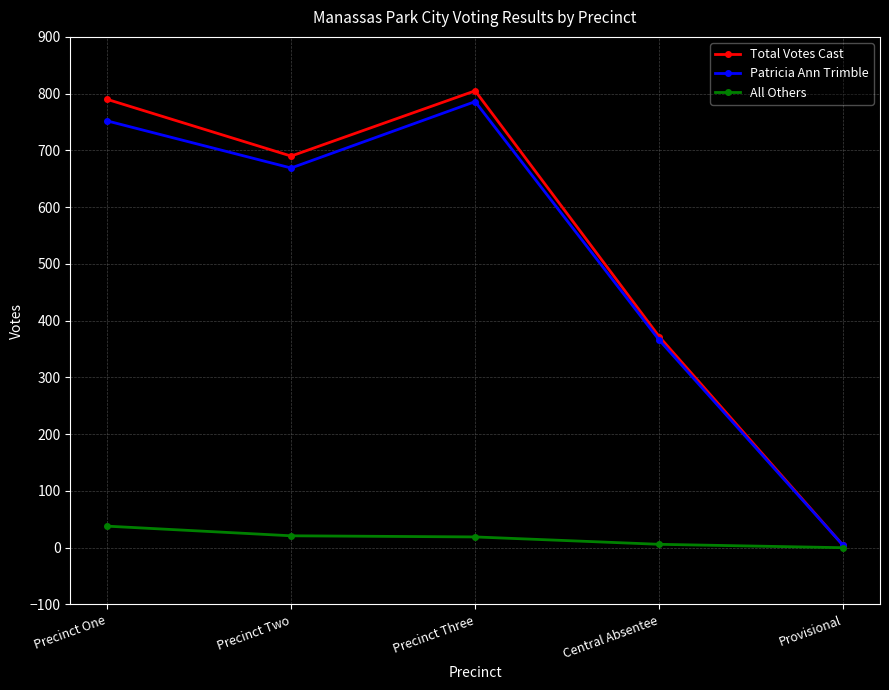

What is the lowest value of the Patricia Ann Trimble series?

4